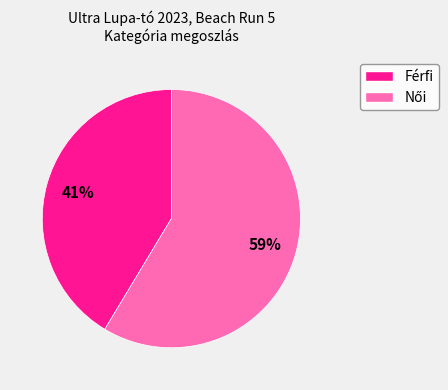

To the nearest percent, what is the average slice percentage?

50%